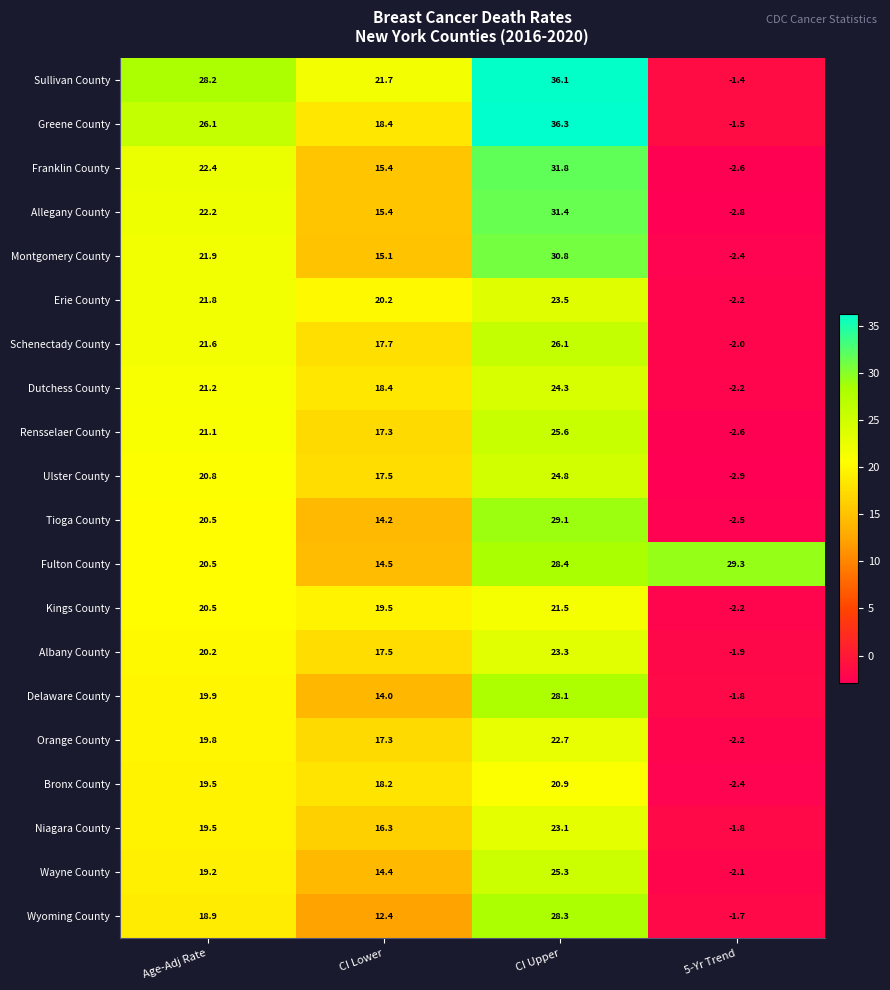

Which category has the lowest value in the Ulster County series?

5-Yr Trend